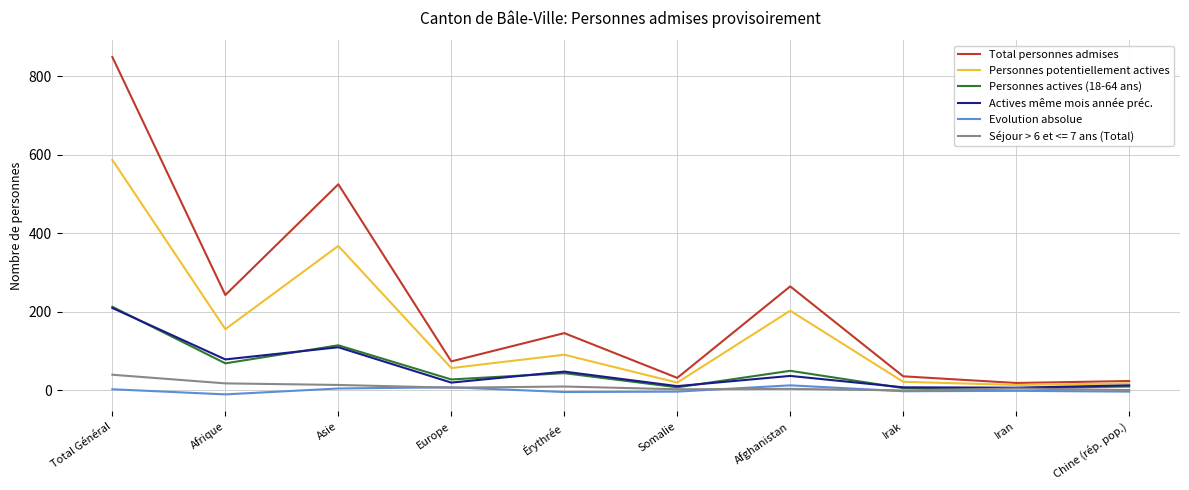

Which series changed the most between Europe and Irak?

Total personnes admises